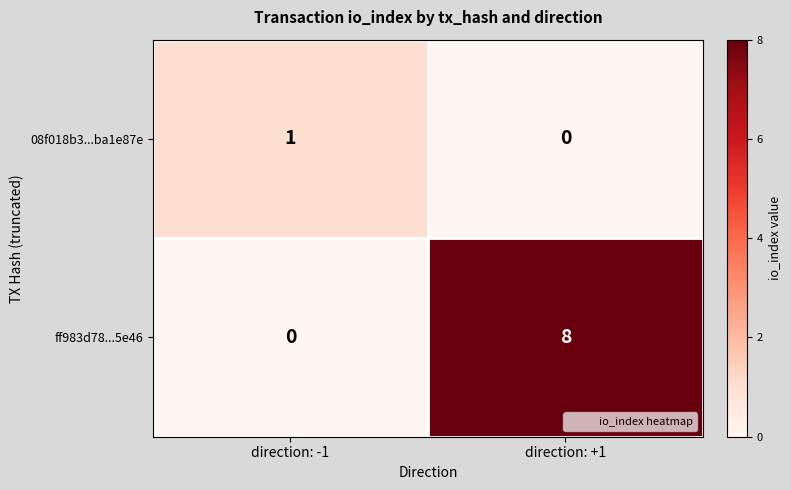

Reading left to right, transcribe all the data shown in this chart.

08f018b3...ba1e87e: direction: -1=1	direction: +1=0
ff983d78...5e46: direction: -1=0	direction: +1=8